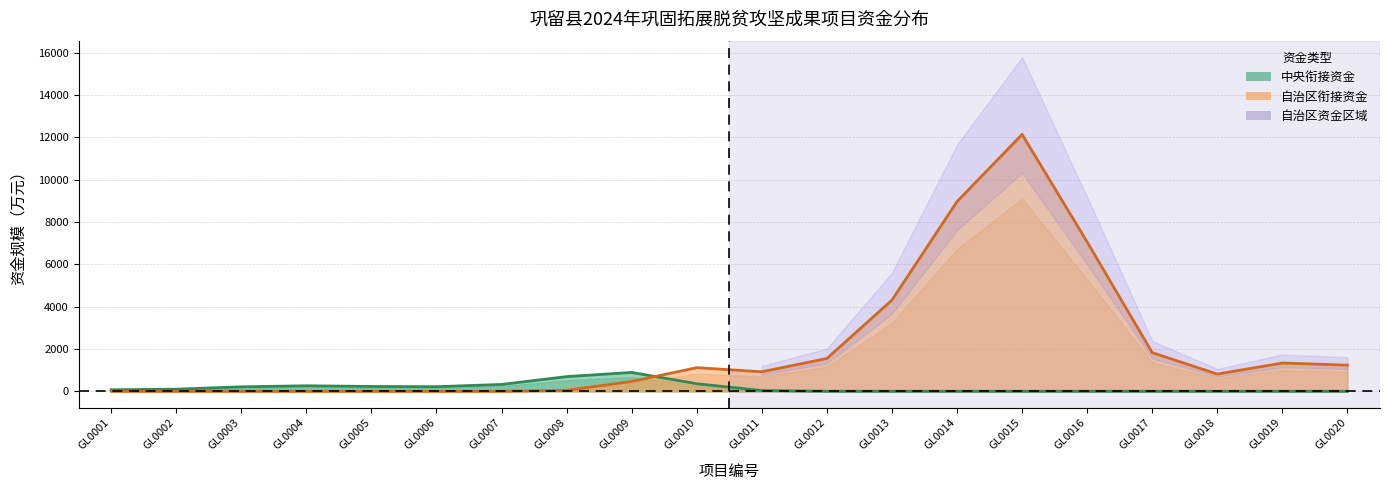

What is the average value of the 中央衔接资金 series?

168.7